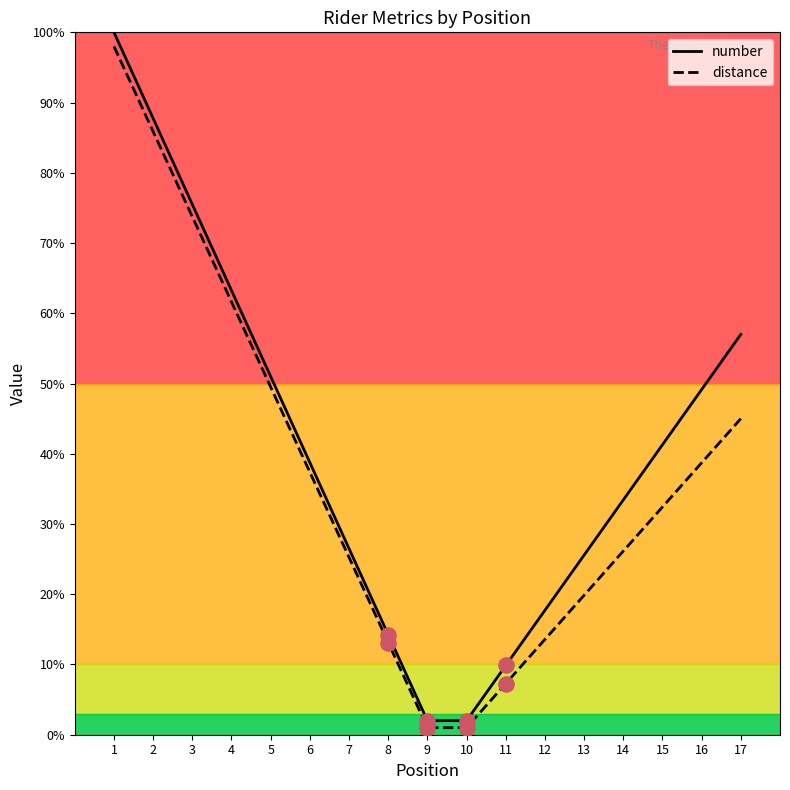

What are all the series names shown in the legend?

number, distance